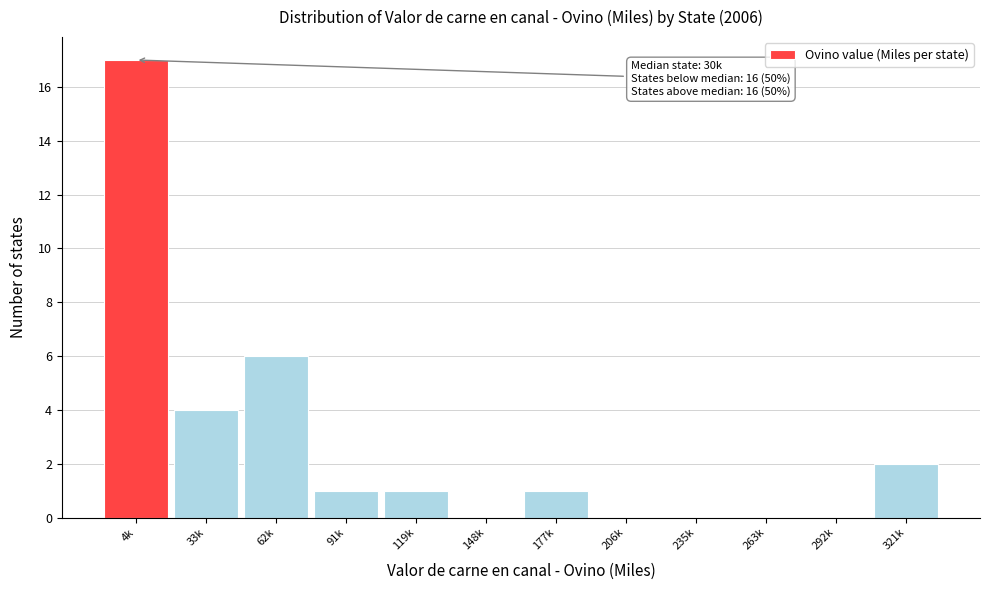

Reading right to left, what are all the values shown in this chart?

321k=2	292k=0	263k=0	235k=0	206k=0	177k=1	148k=0	119k=1	91k=1	62k=6	33k=4	4k=17